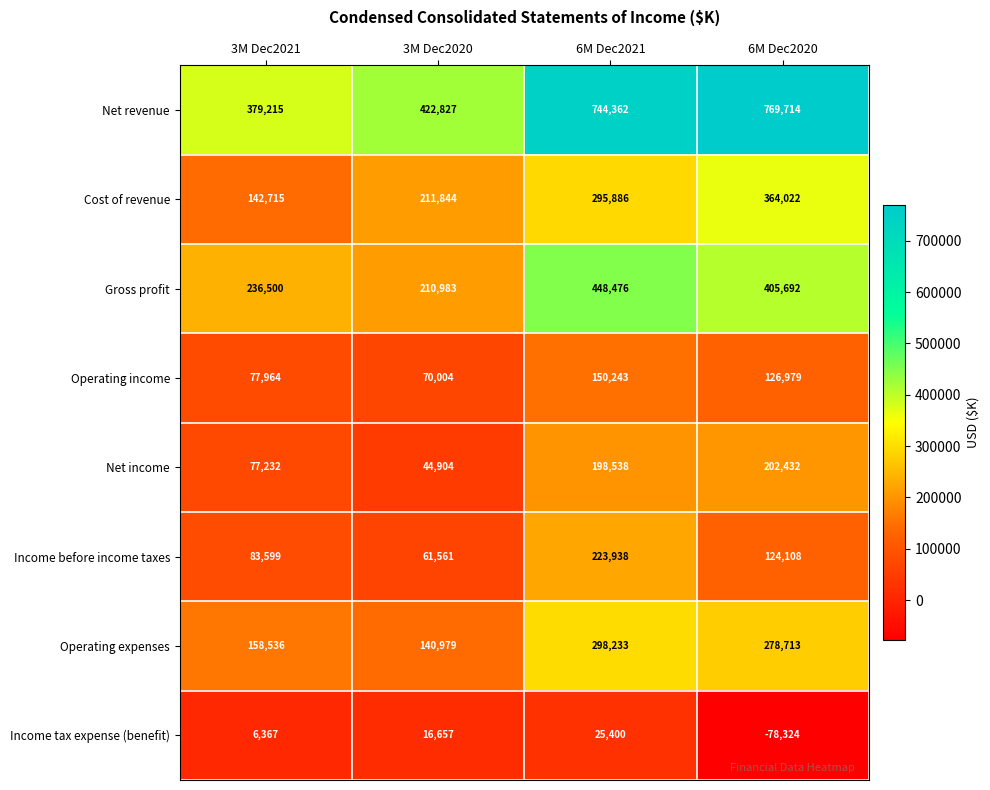

Is it true that Income tax expense (benefit) equals 40945 at 6M Dec2021?

False